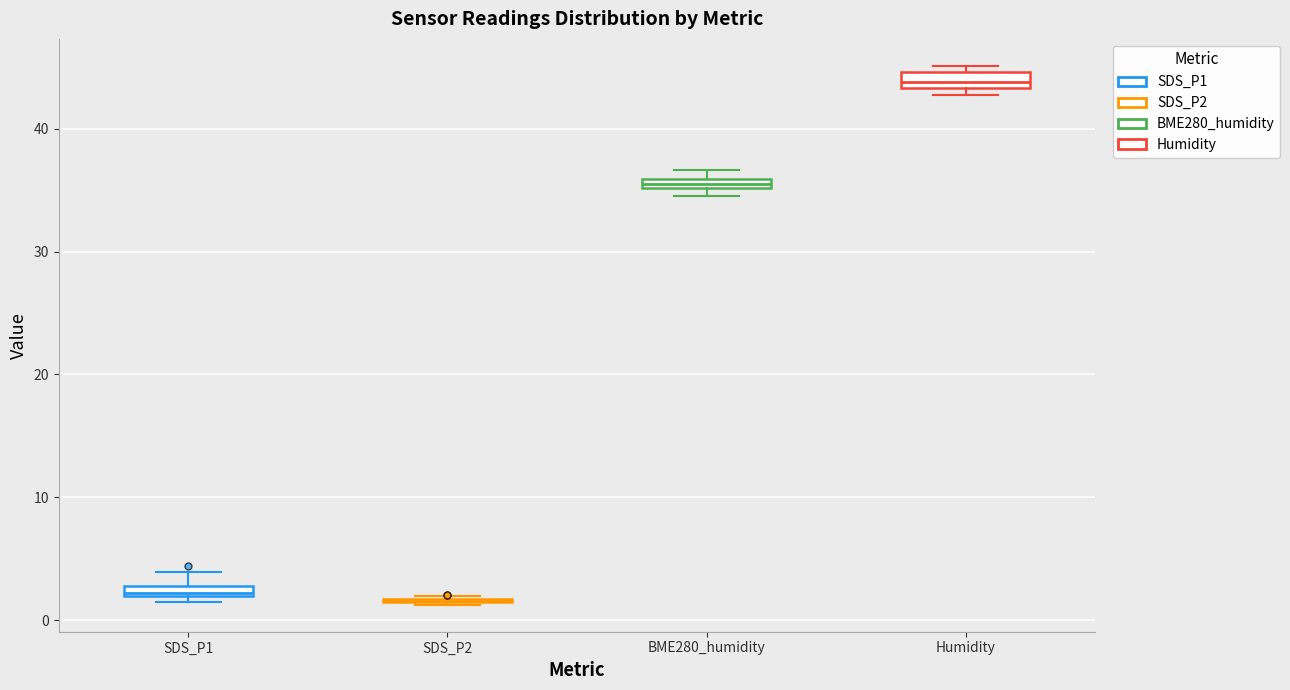

Where is the lower edge of the box for BME280_humidity on the y-axis? The values are not printed on the chart, so give them approximately, as read against the axis.

35